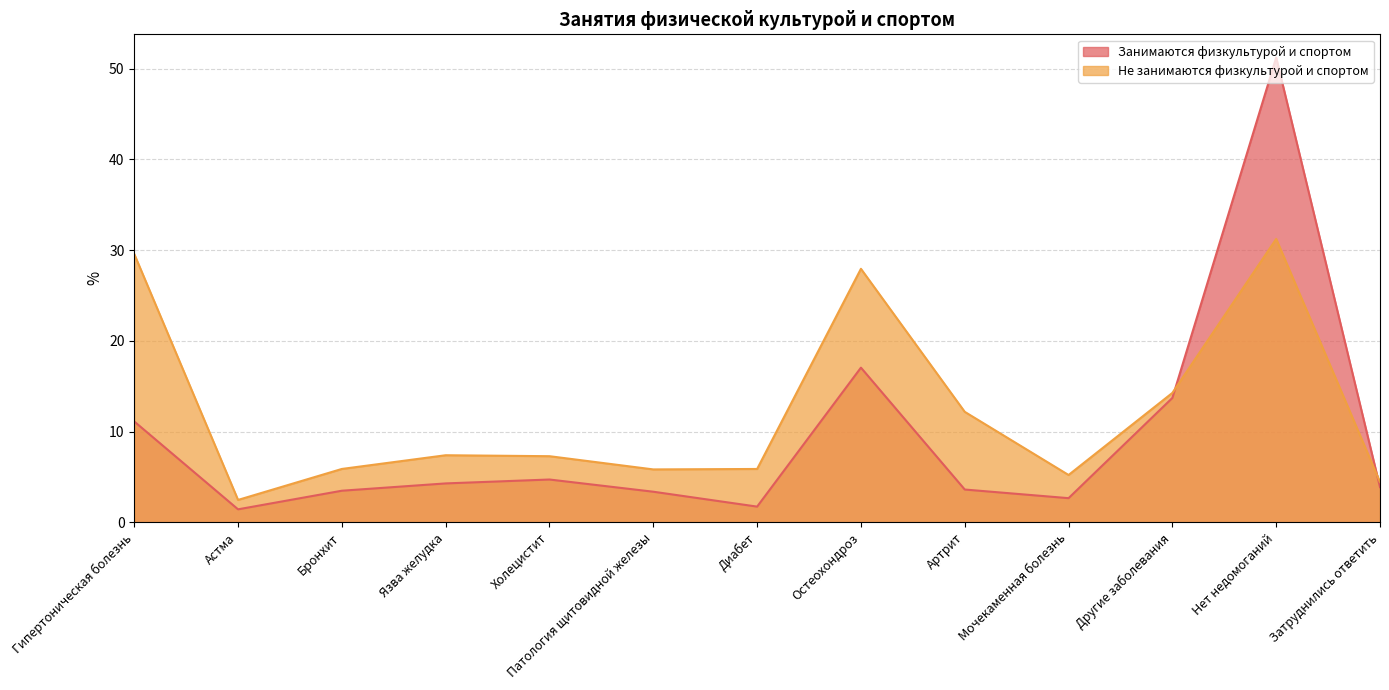

Is it true that Занимаются физкультурой и спортом equals 2.3 at Астма?

False